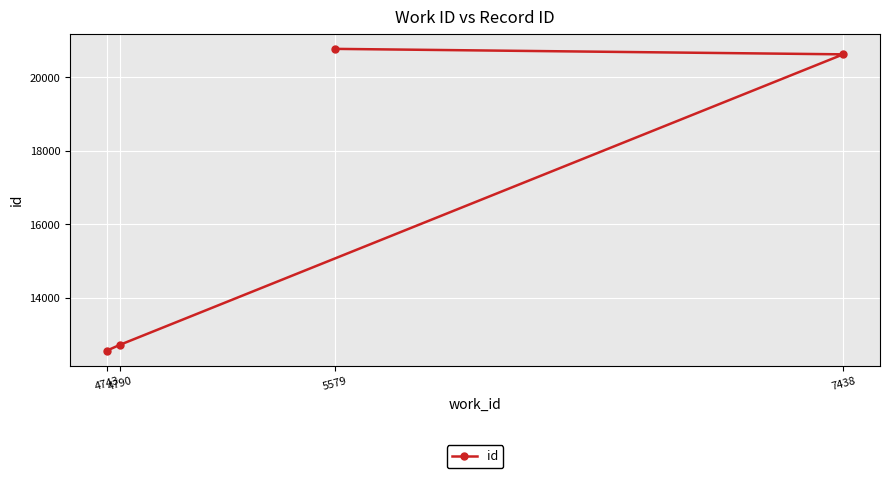

True or false: the data shows 16884 at 4790.

False